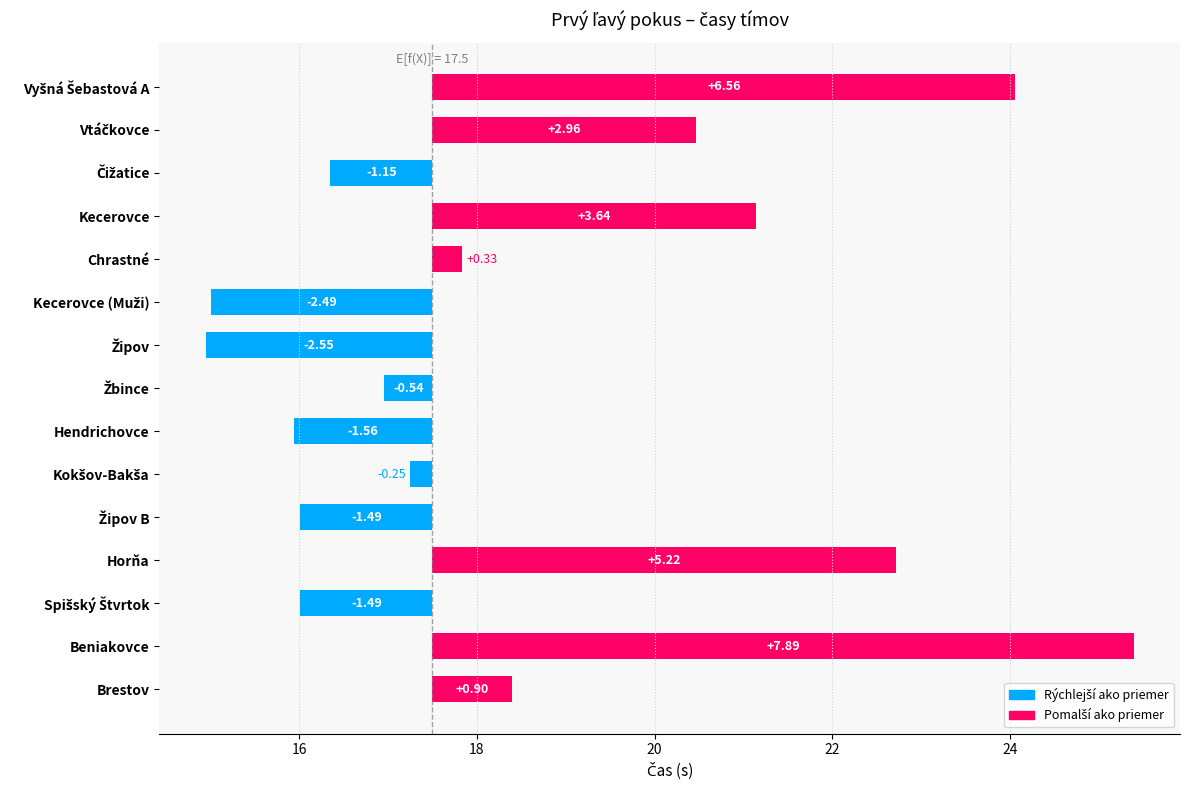

How many positive values are there?

7